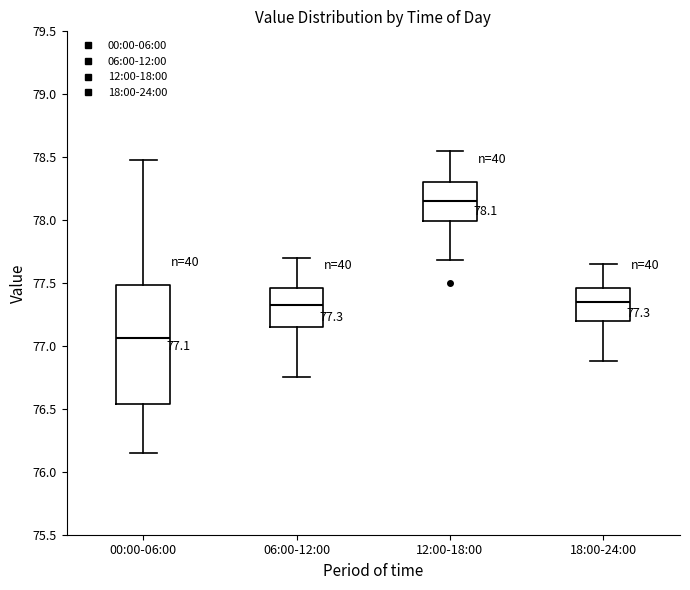

Which box has the lowest median line?

00:00-06:00